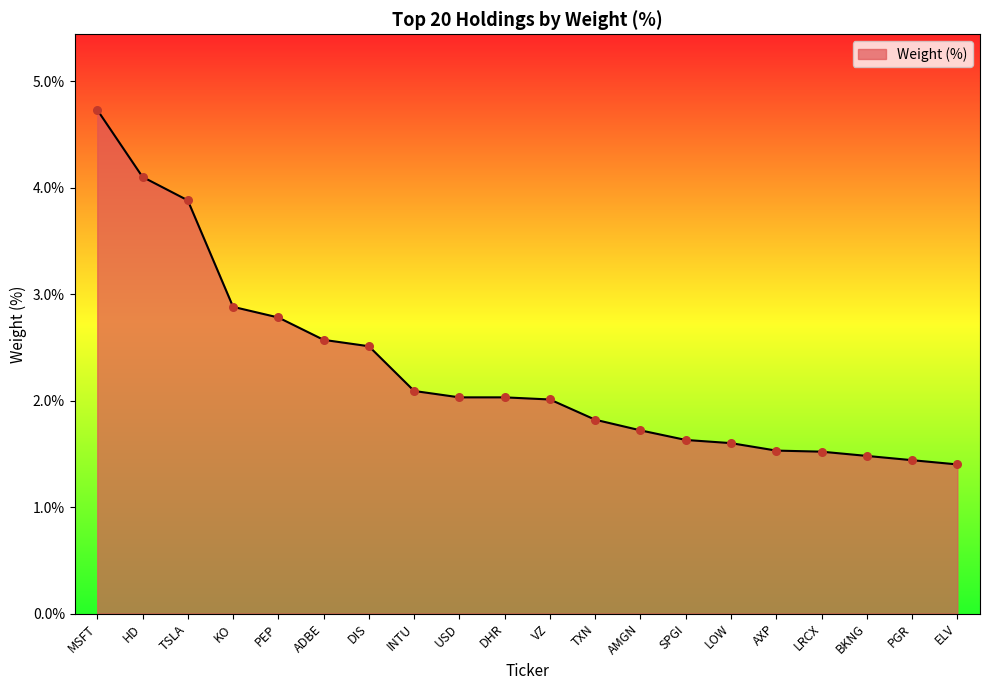

What is the change in value from INTU to BKNG?

-0.6